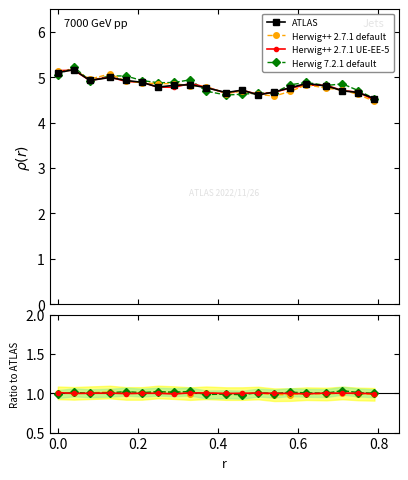

Is the value of Herwig++ 2.7.1 default at 11 greater than the value of Herwig++ 2.7.1 UE-EE-5 at −0.2?

No